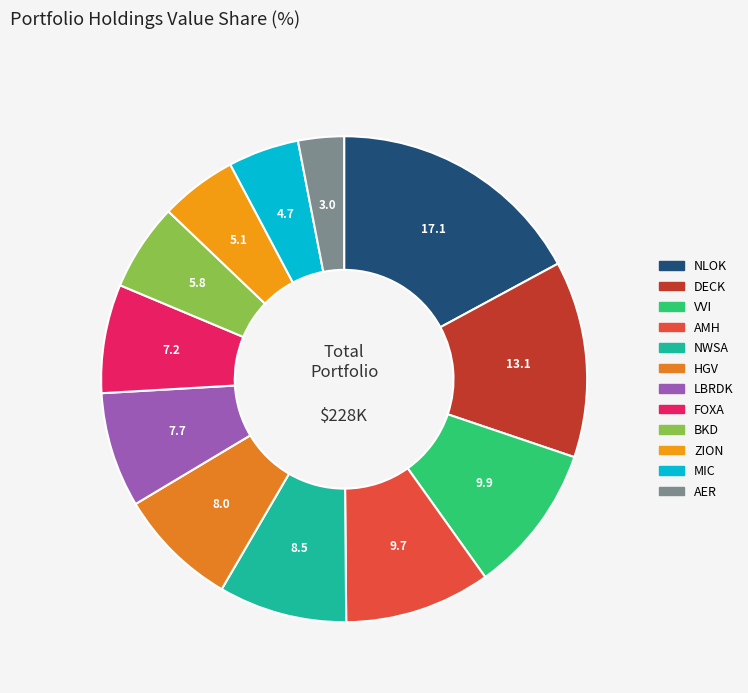

Does any single category account for the majority?

No